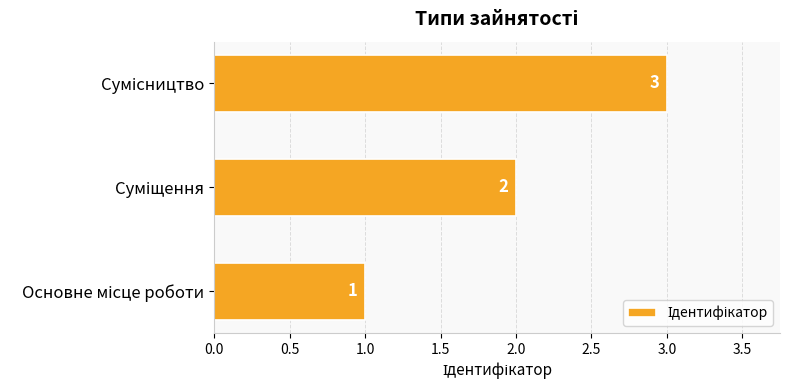

What is the sum of all values?

6